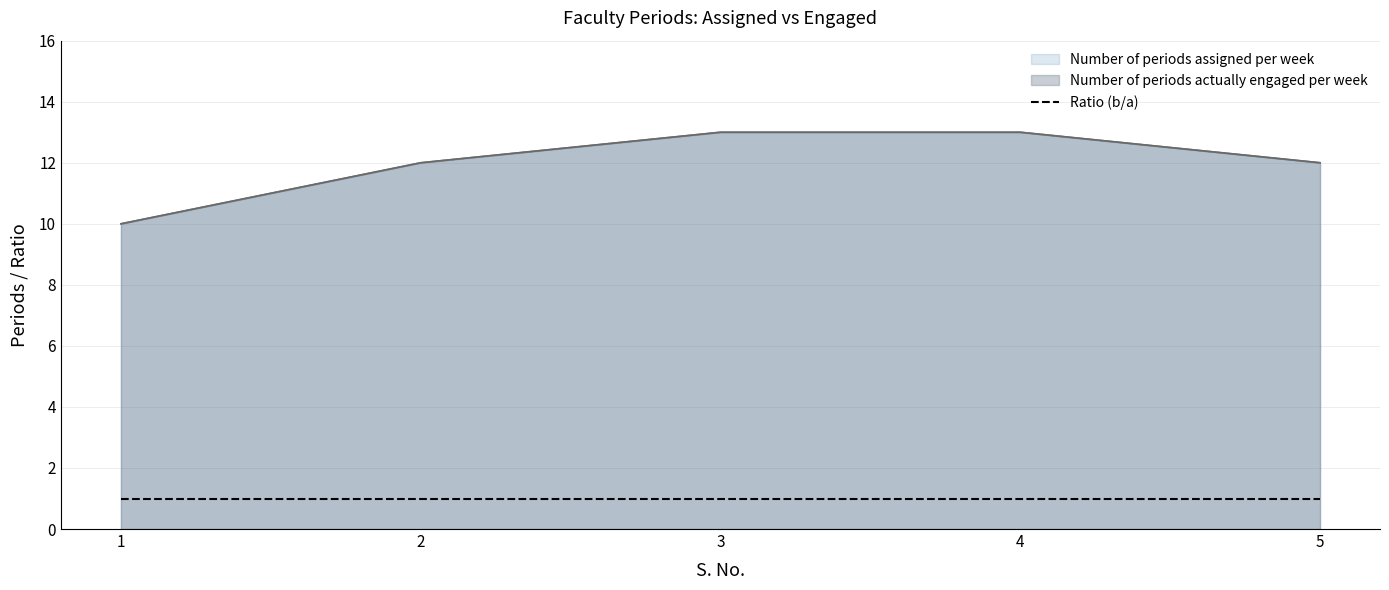

List the labels in order of Number of periods assigned per week value, smallest first.

1, 2, 5, 3, 4